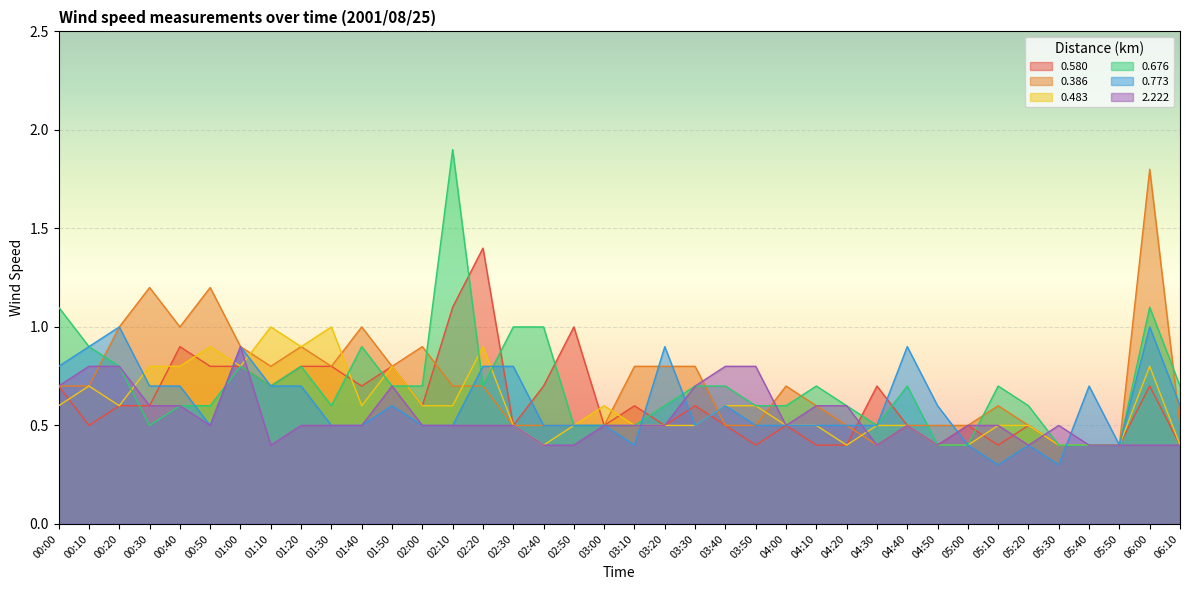

Is it true that 0.386 equals 0.5 at 05:20?

True